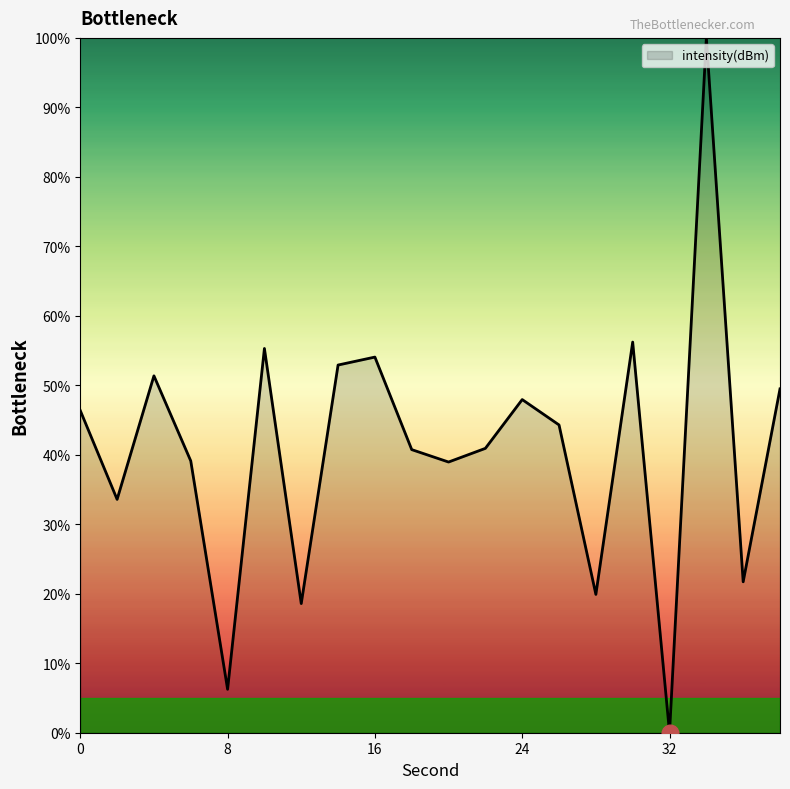

What is the greatest value displayed?

100.0